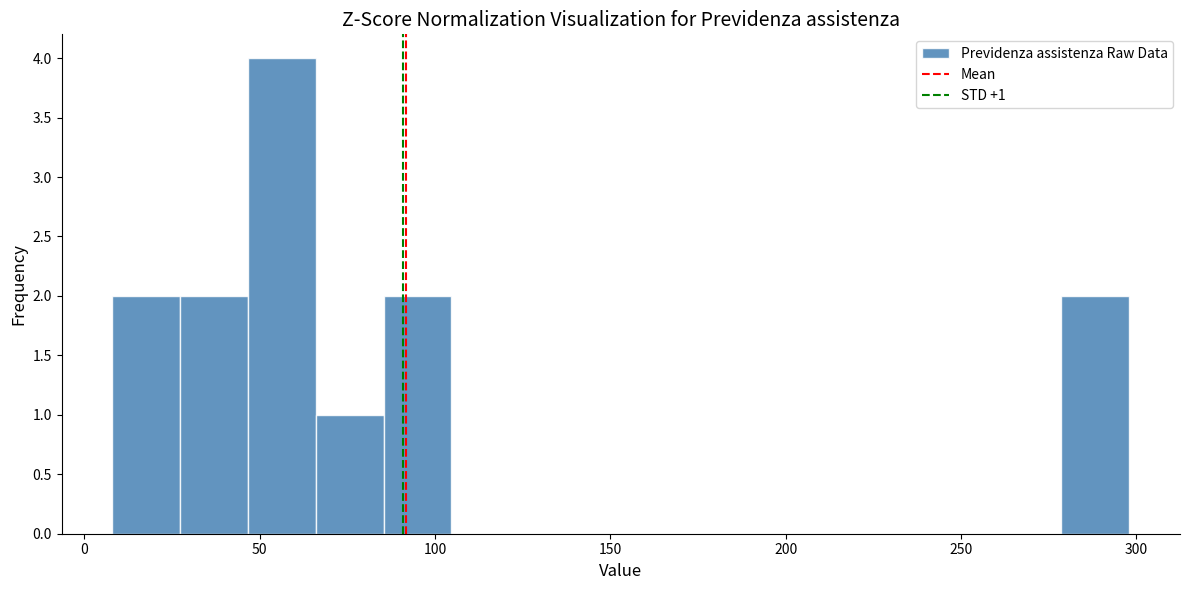

Around what value on the x-axis is the tallest bar? Give the approximate position of its centre, as read against the axis.

55